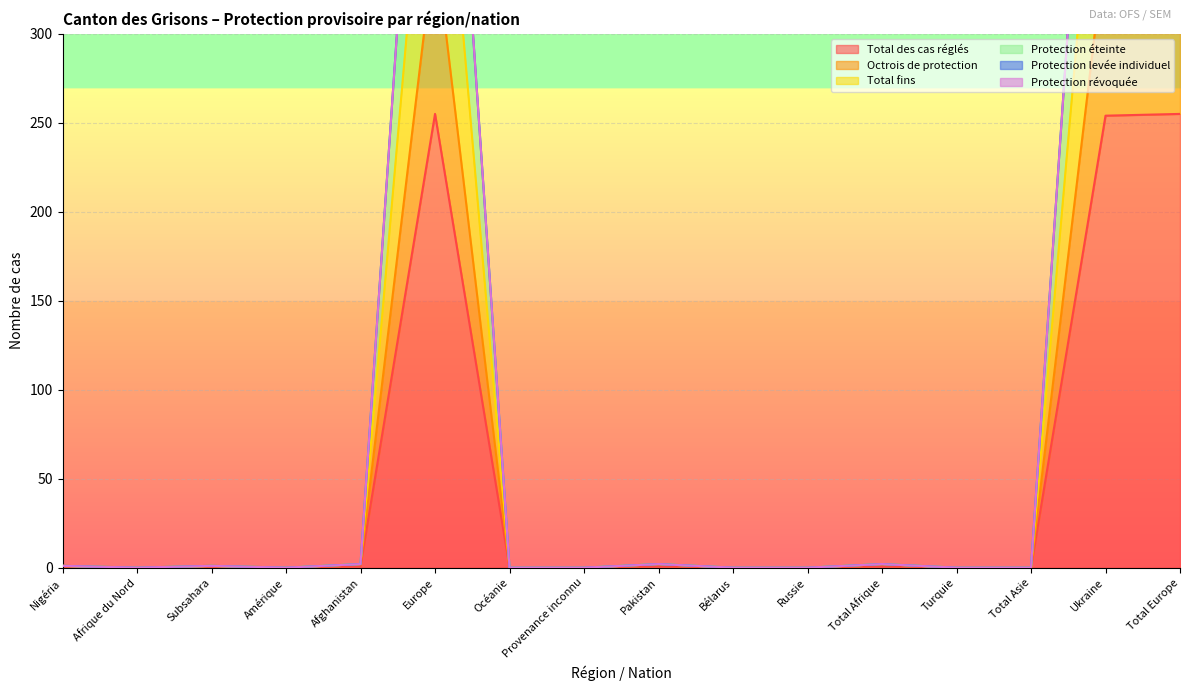

The Total des cas réglés series shows 0 at Total Asie. True or false?

True